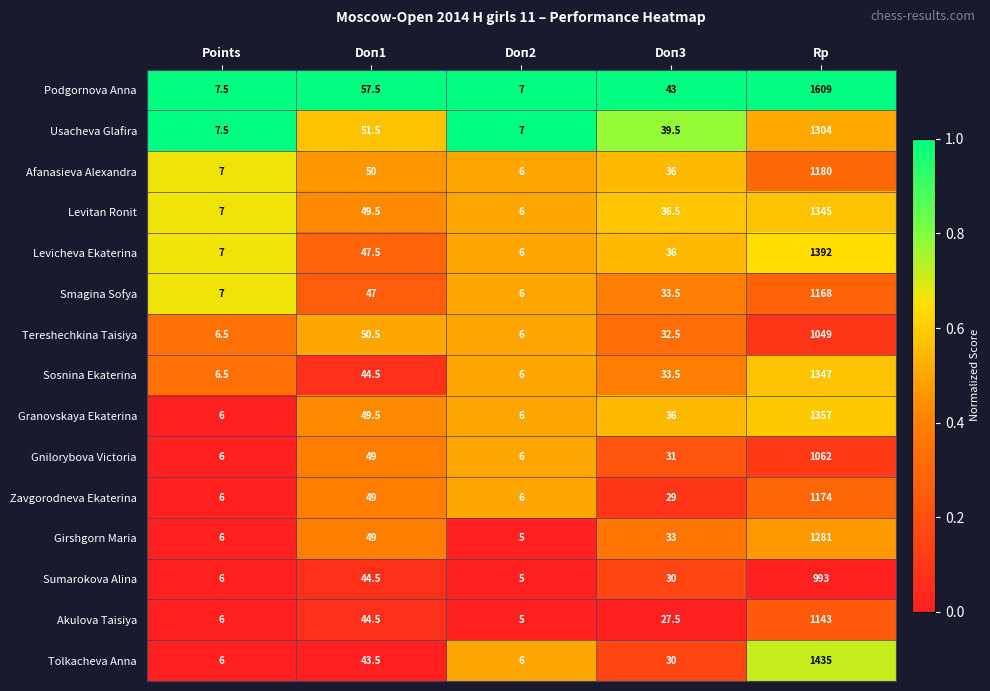

How many categories are shown in the chart?

5